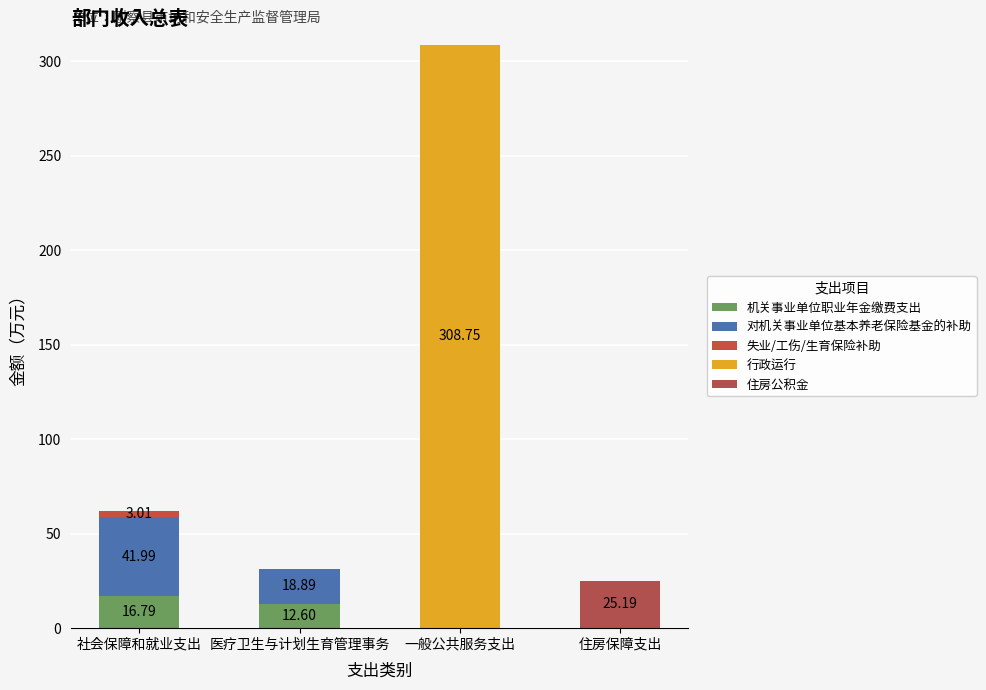

Count the number of categories in the chart.

4